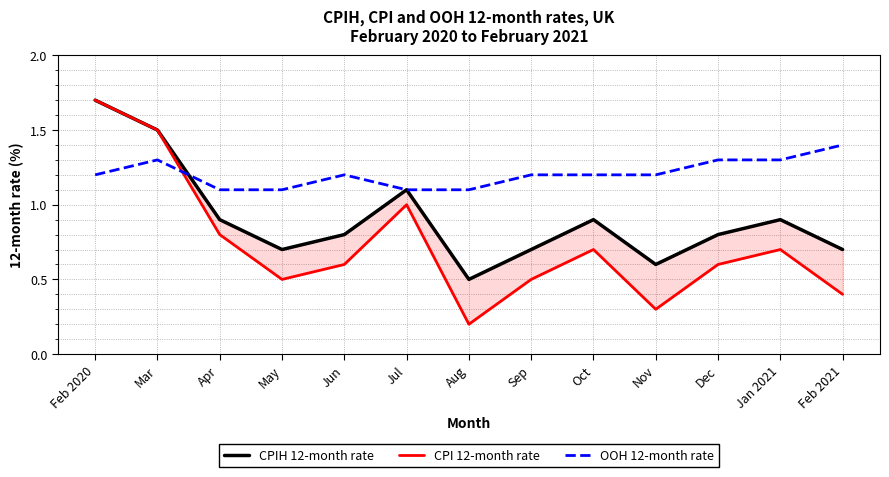

Rank the categories by OOH 12-month rate value from lowest to highest.

Apr, May, Jul, Aug, Feb 2020, Jun, Sep, Oct, Nov, Mar, Dec, Jan 2021, Feb 2021